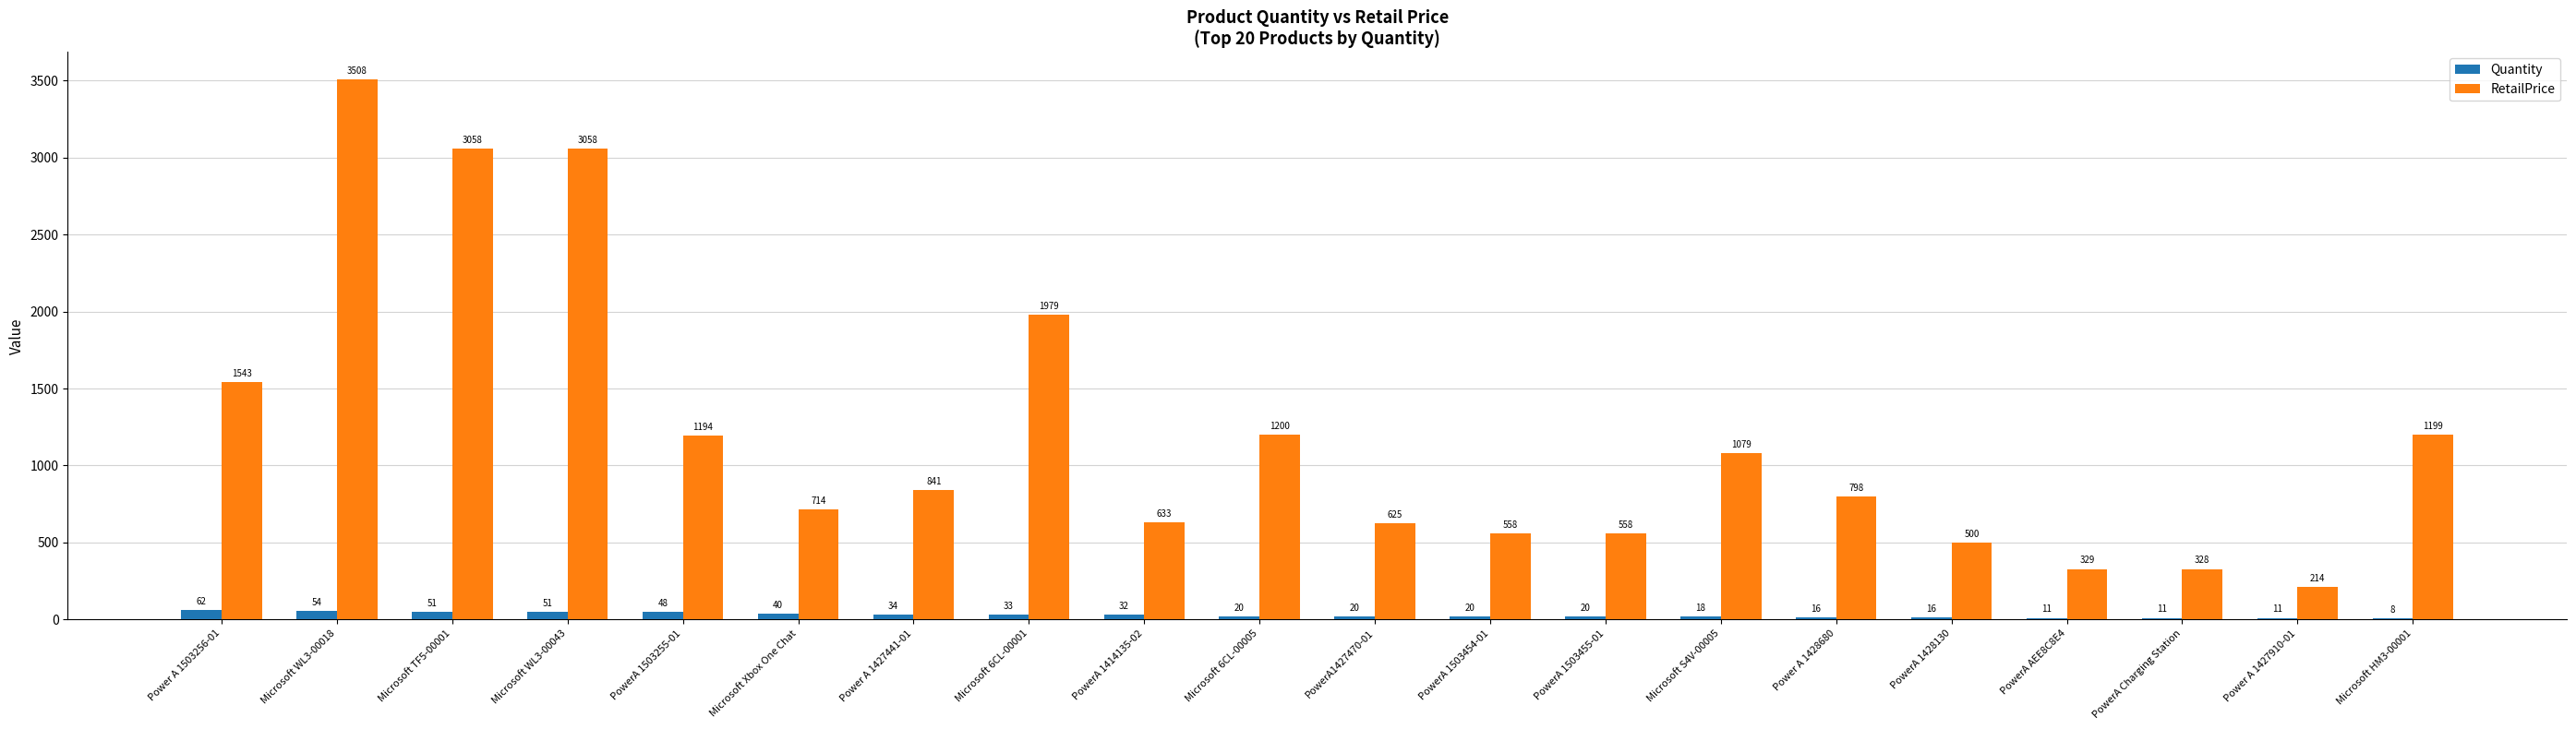

At which category is the sum across all series the highest?

Microsoft WL3-00018